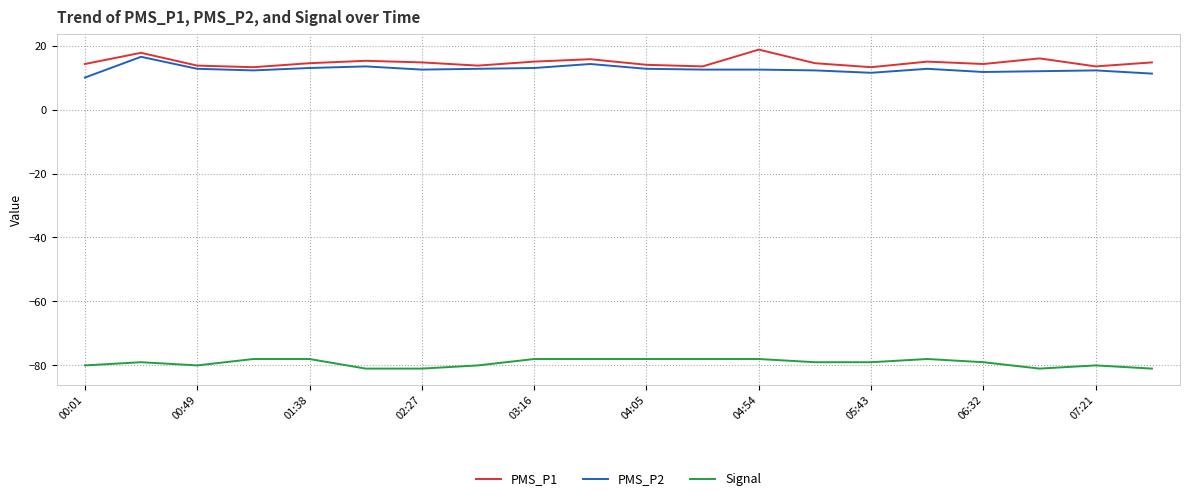

True or false: Signal and PMS_P1 intersect in this chart.

False